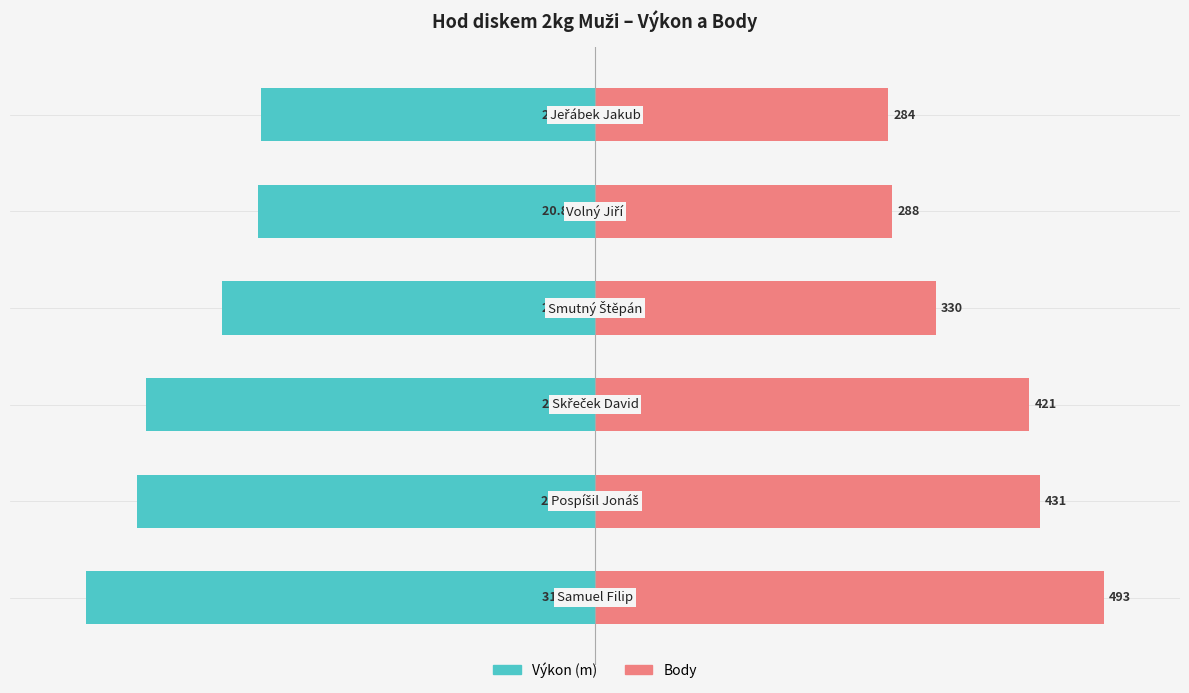

What is the difference between the highest and lowest values at 0?

200.0